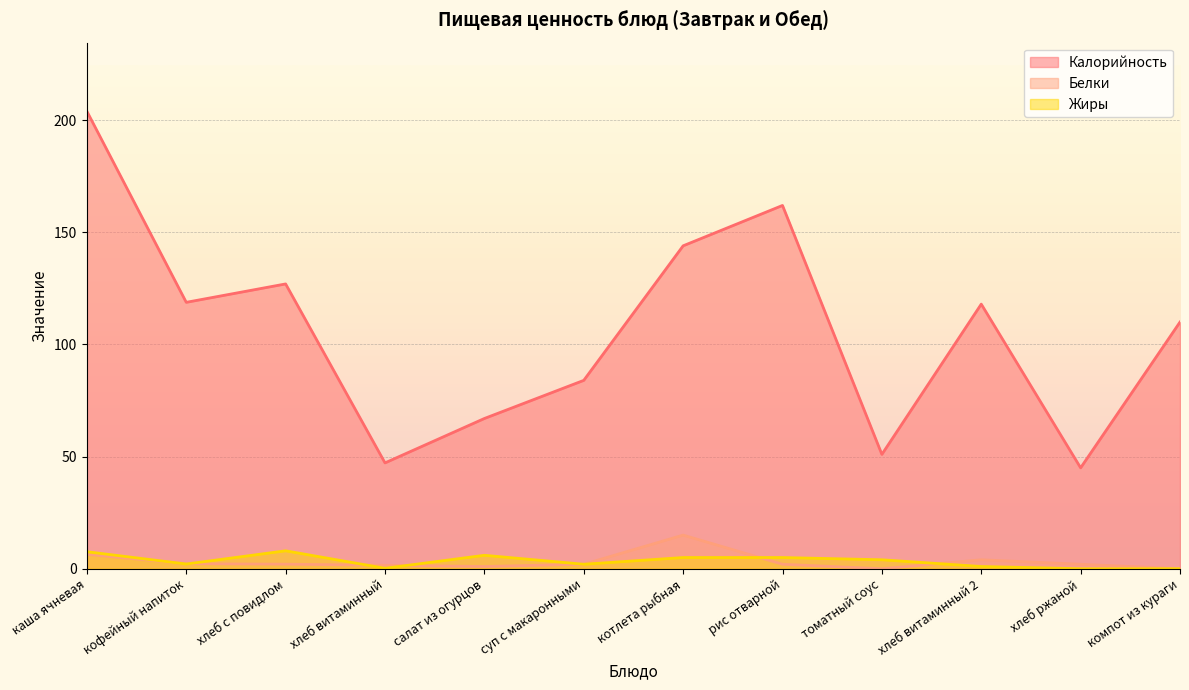

What is the average value of the Белки series?

3.2